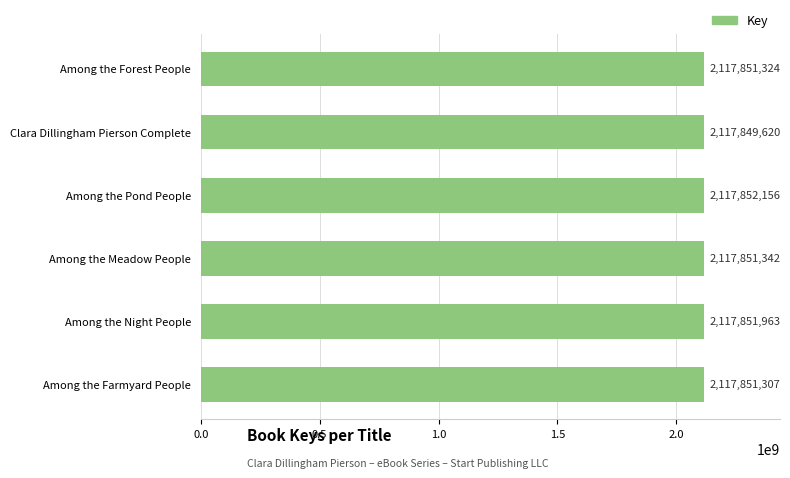

Does the chart contain any negative values?

No